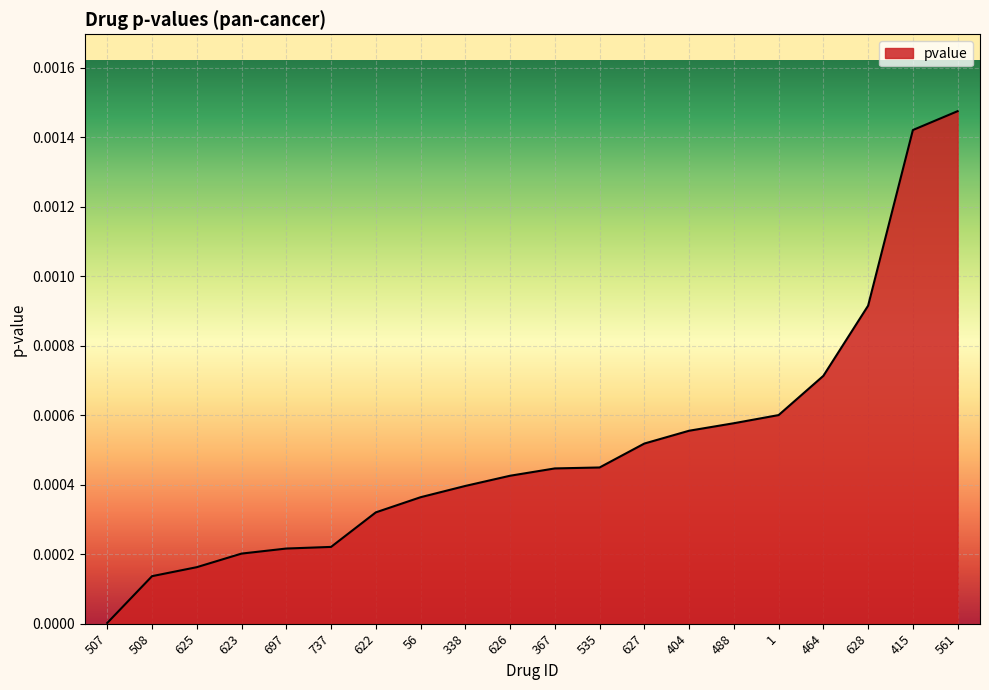

What position from the right is 464?

4